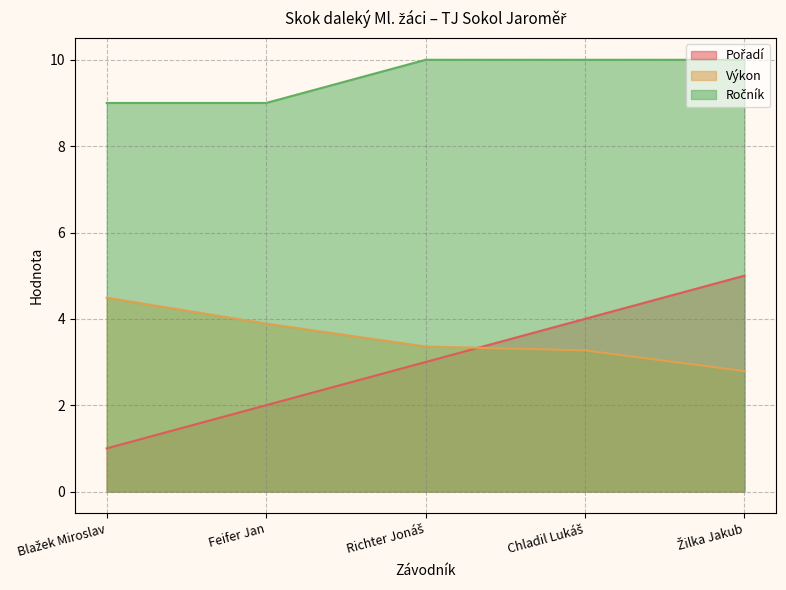

The value of Výkon at Blažek Miroslav is 4.5. True or false?

True